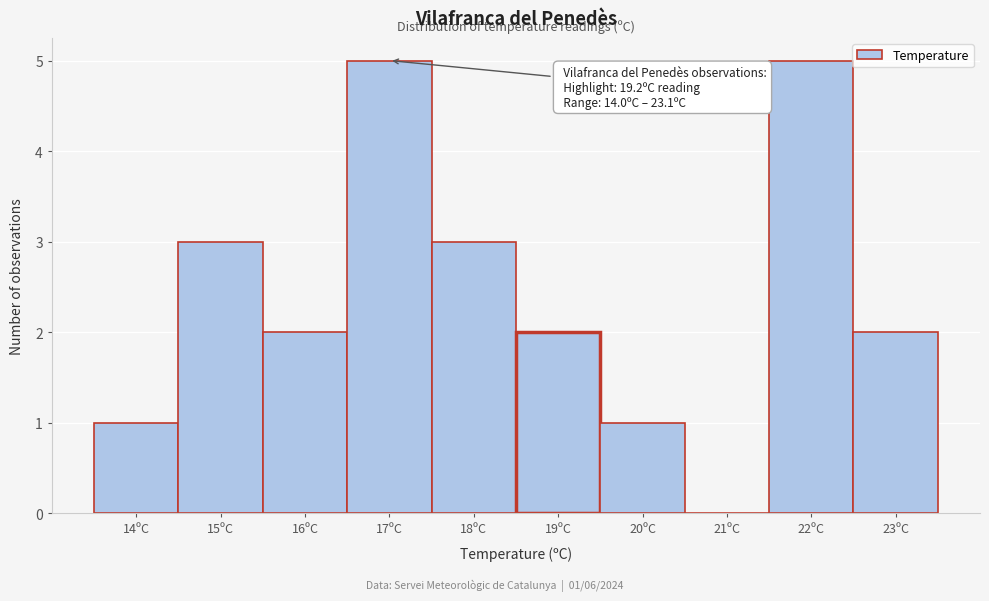

Reading left to right, list all the values displayed in this chart.

14ºC=1	15ºC=3	16ºC=2	17ºC=5	18ºC=3	19ºC=2	20ºC=1	21ºC=0	22ºC=5	23ºC=2